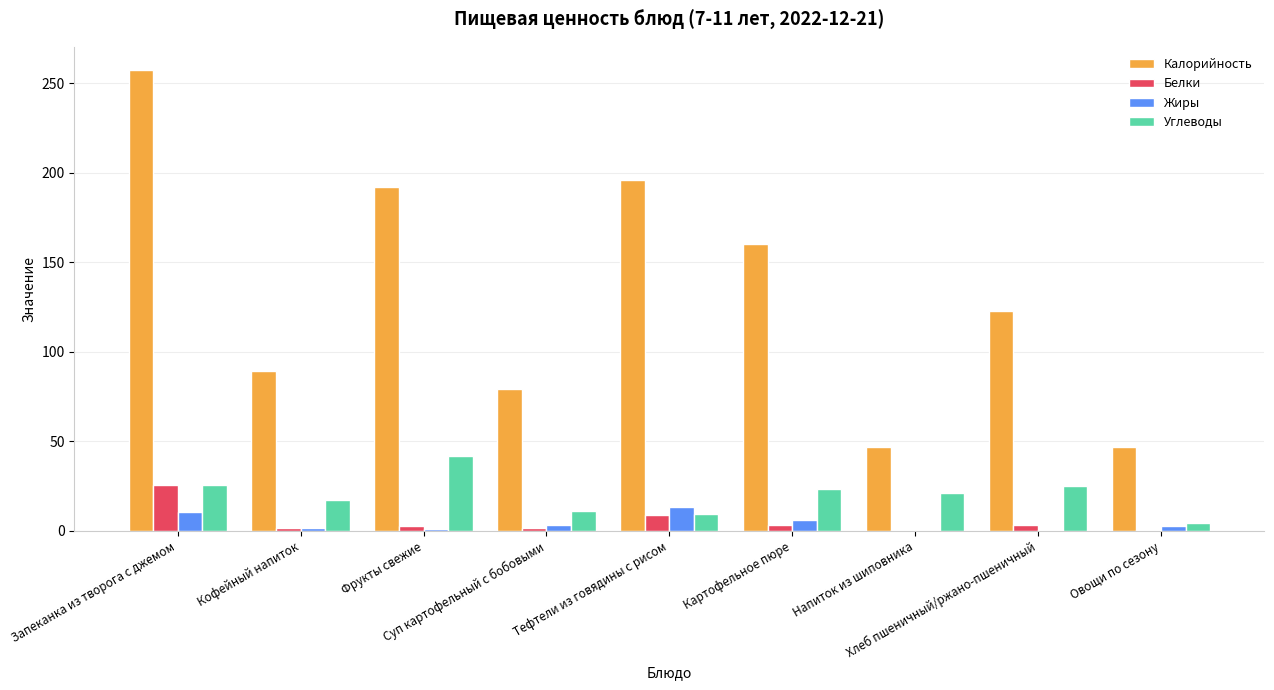

What are all the series names shown in the legend?

Калорийность, Белки, Жиры, Углеводы